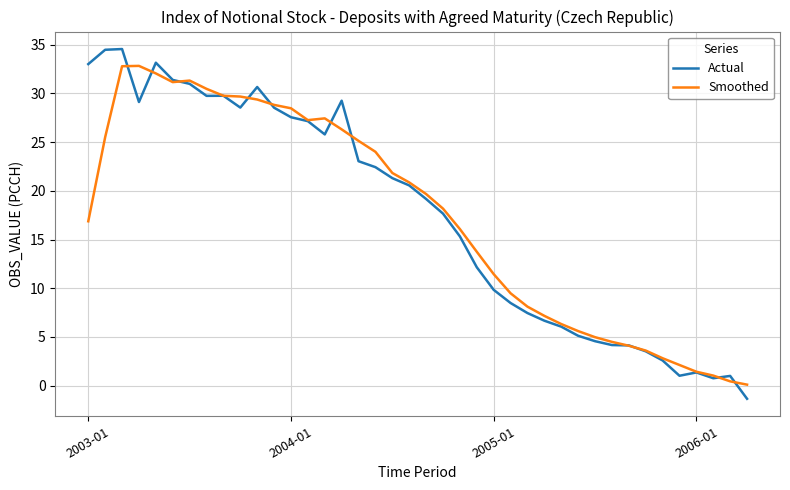

What is the lowest value of the Actual series?

-1.3